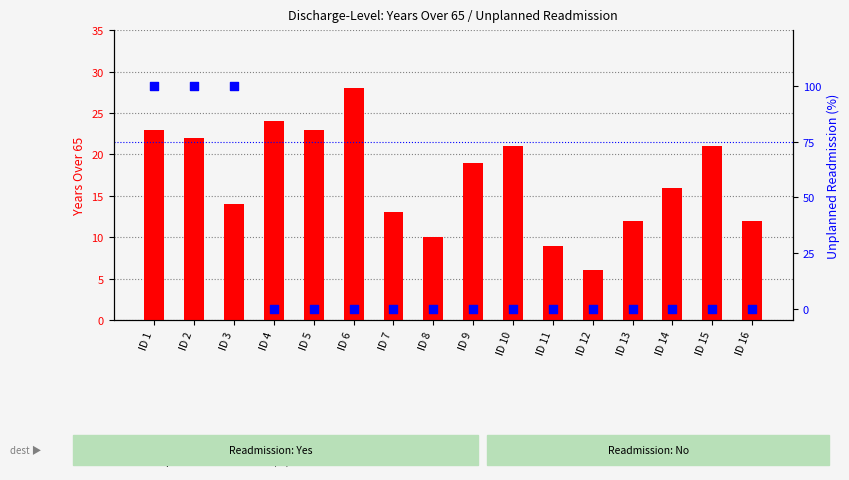

Which series contains the highest Y value?

Unplanned Readmission (%)